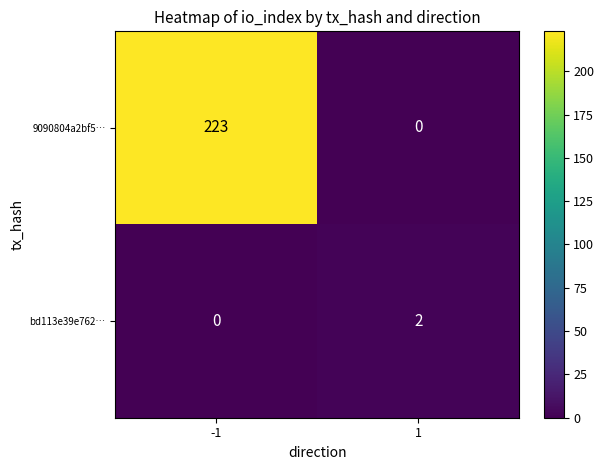

Is it true that 9090804a2bf5… equals 223 at -1?

True